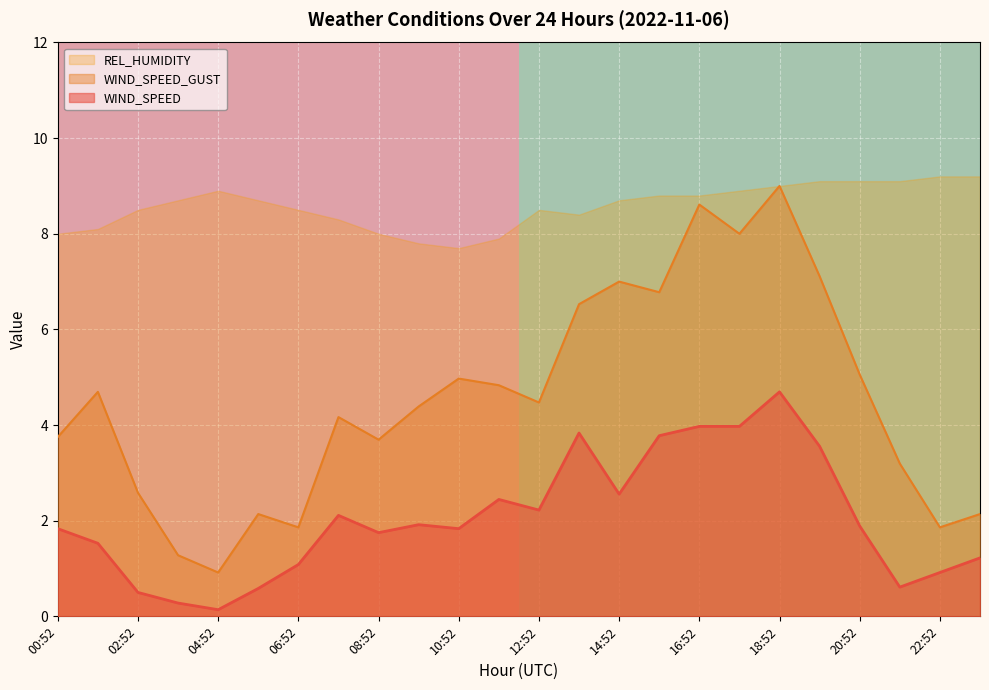

The value of REL_HUMIDITY at 04:52 is 8.9. True or false?

True